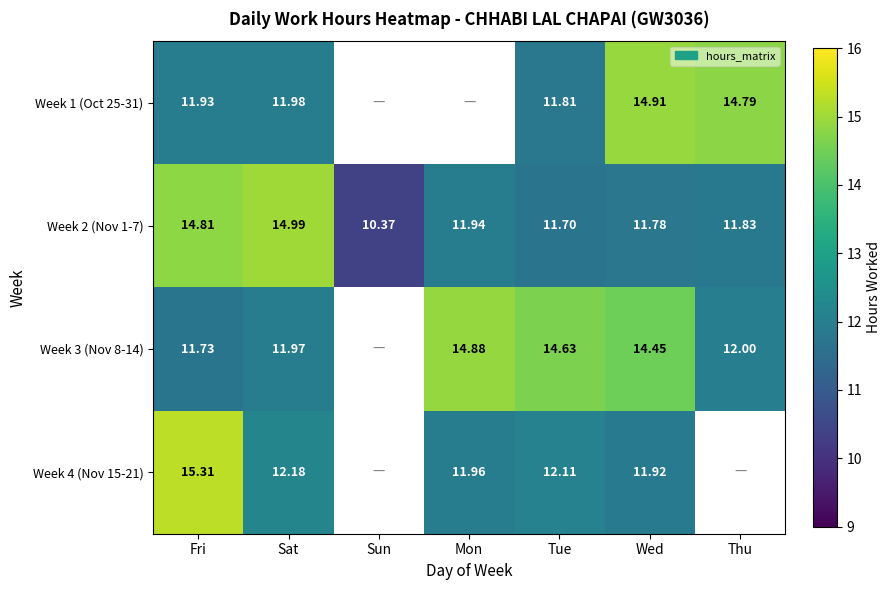

Is the value of Week 1 (Oct 25-31) at Sat greater than the value of Week 4 (Nov 15-21) at Fri?

No